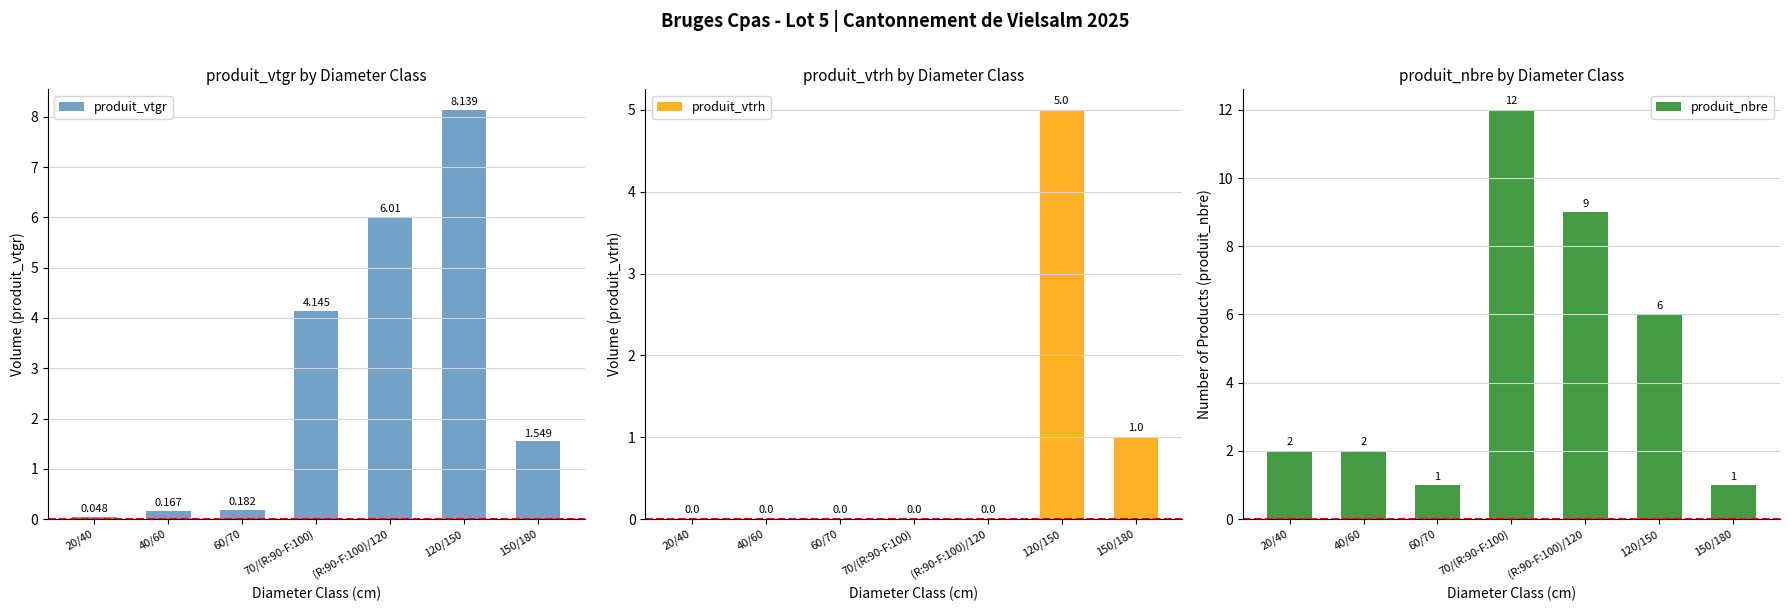

At how many categories does at least one series exceed 10?

1